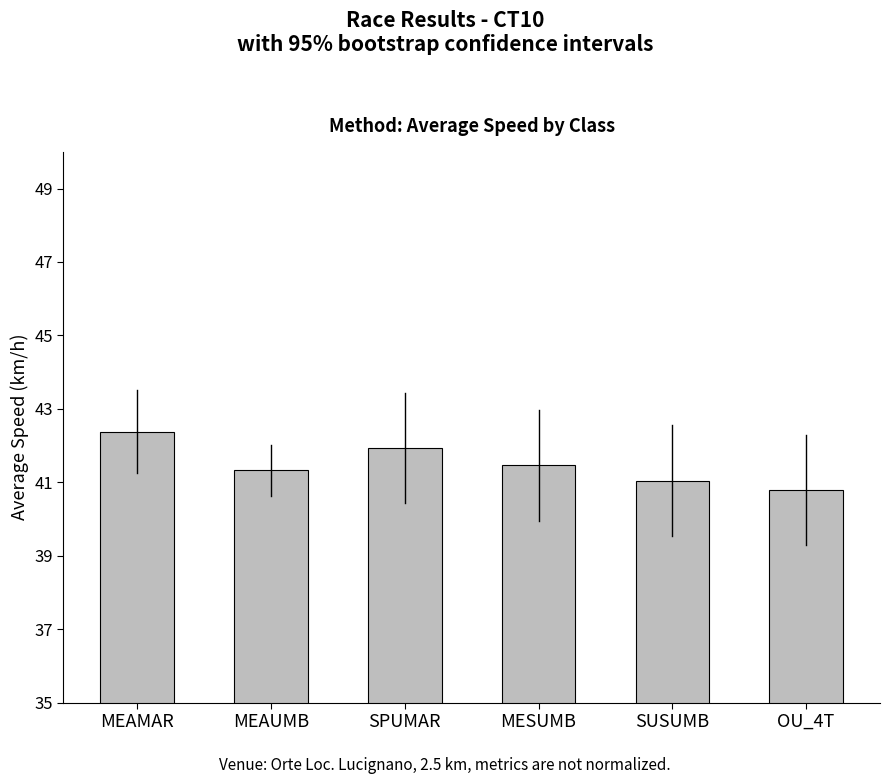

Count the number of data series in this chart.

1